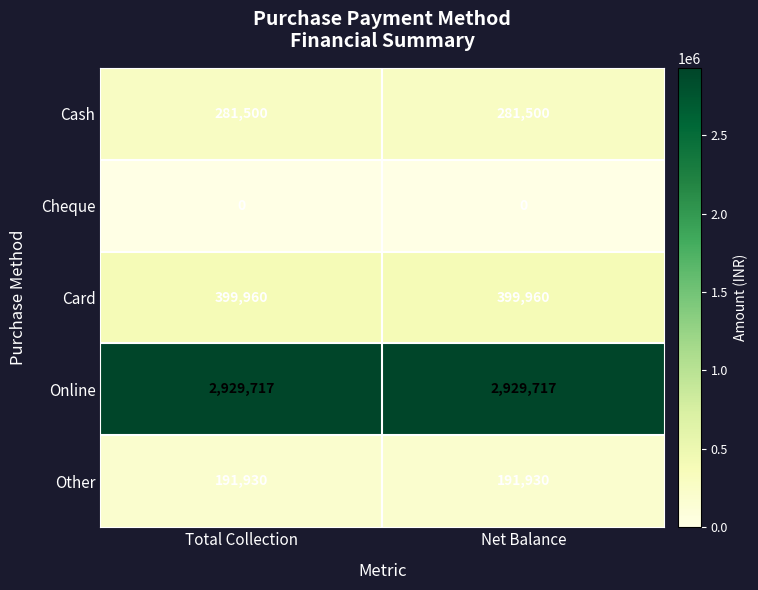

What is the lowest value of the Cash series?

281500